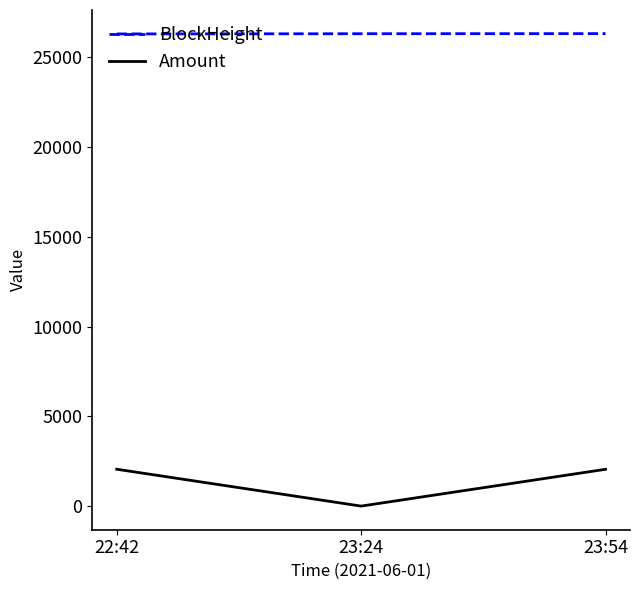

At which label is Amount closest to 1028?

23:54